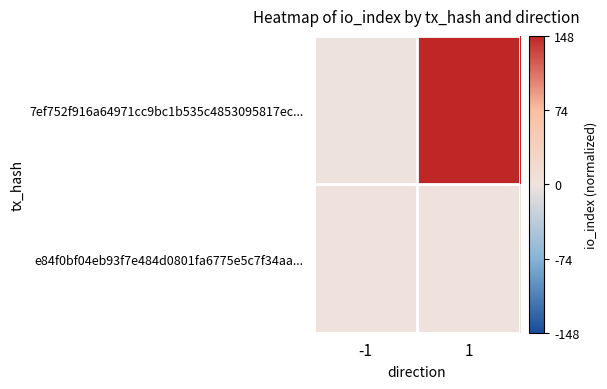

List the series in order of their peak value, lowest first.

e84f0bf04eb93f7e484d0801fa6775e5c7f34aa..., 7ef752f916a64971cc9bc1b535c4853095817ec...